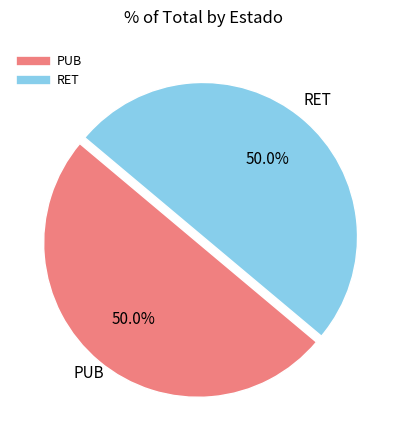

Do RET and PUB together represent more than half of the pie?

Yes